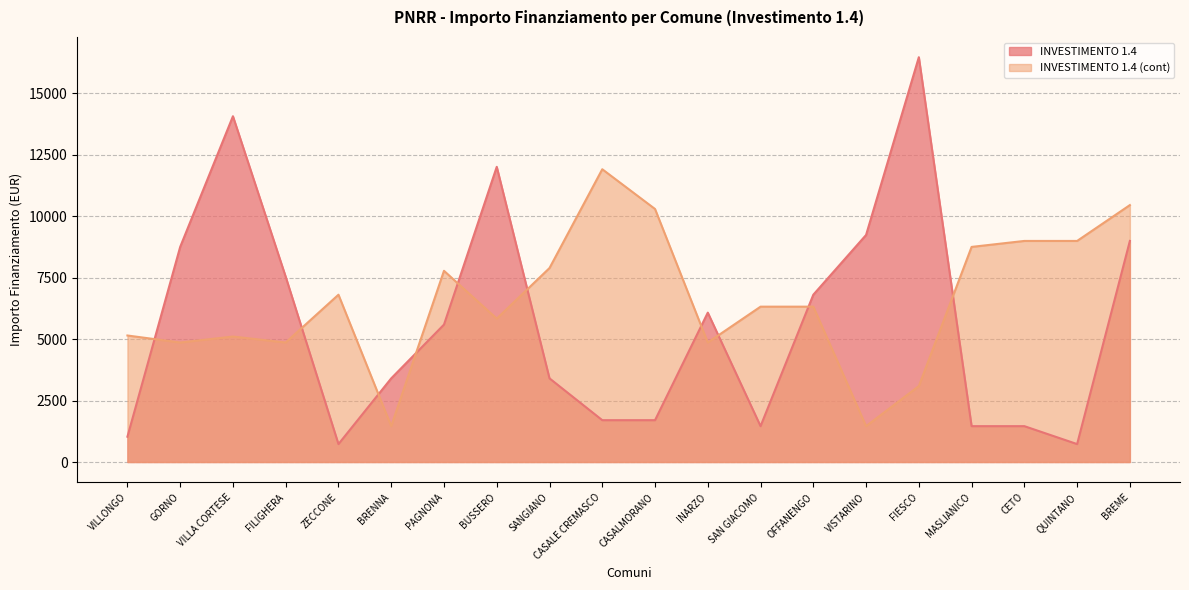

What is the total value across all series at SAN GIACOMO?

7776